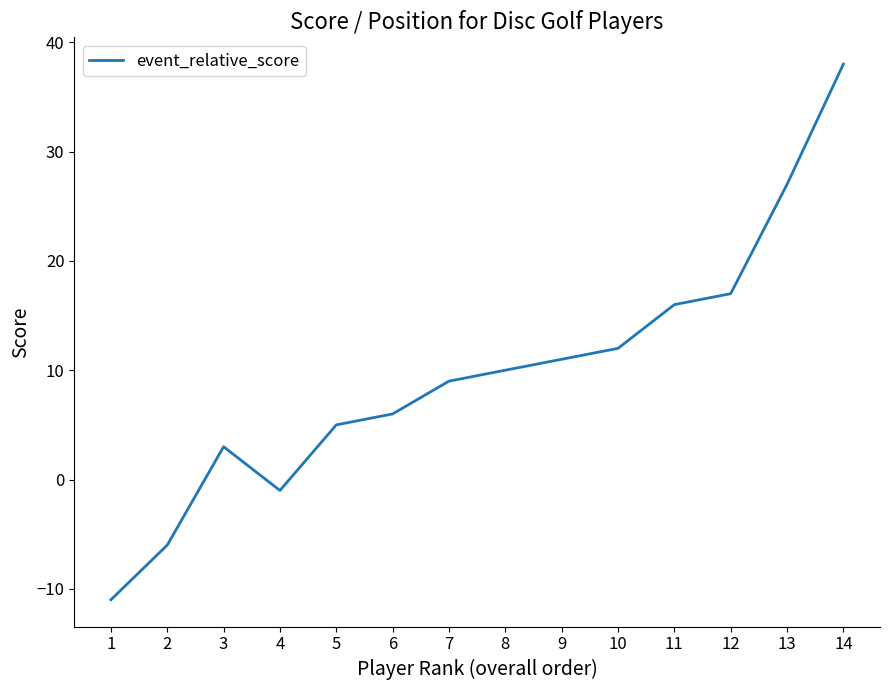

What is the difference between the second highest and minimum values?

38